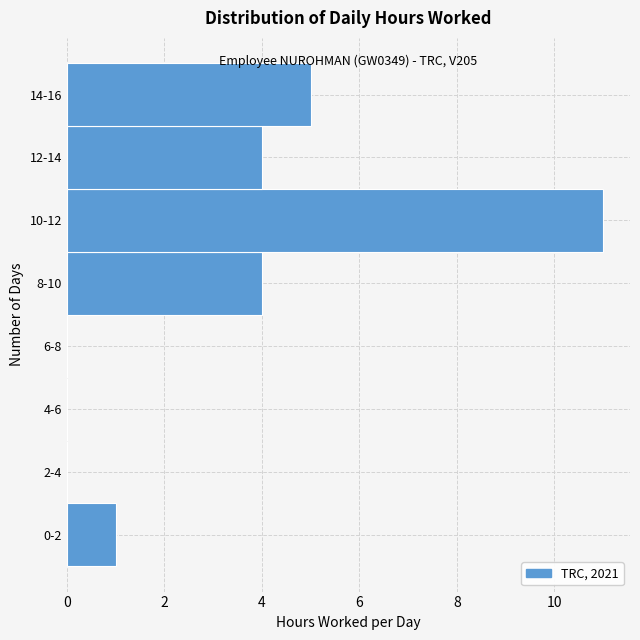

Reading bottom to top, extract all data points from this chart.

0-2=1	2-4=0	4-6=0	6-8=0	8-10=4	10-12=11	12-14=4	14-16=5